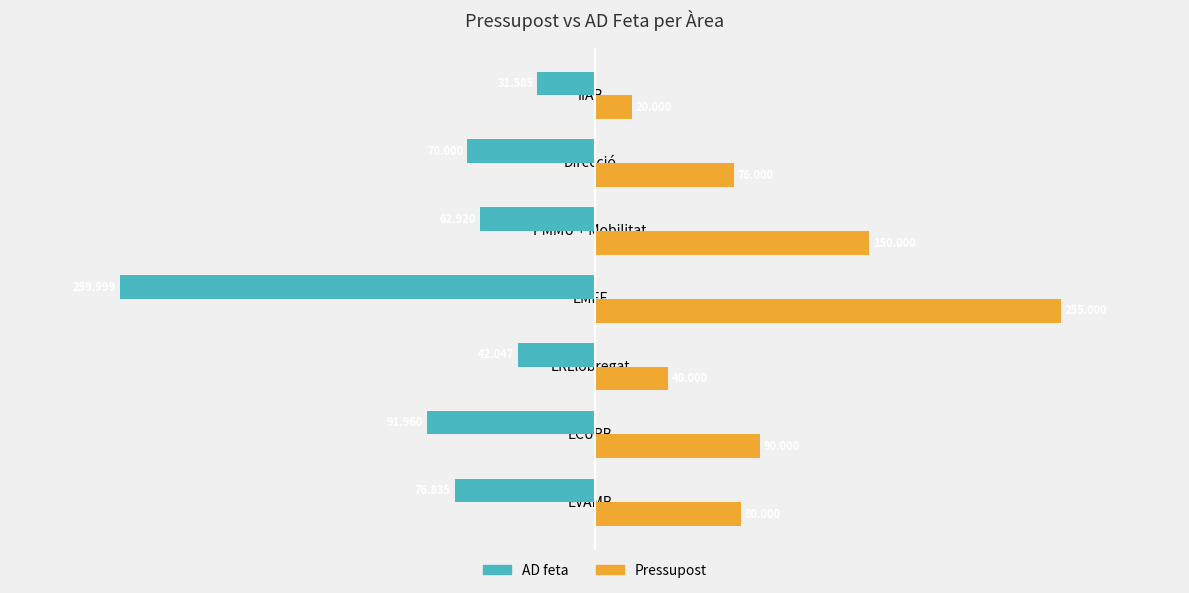

What is the sum of all Pressupost values?

711000.0